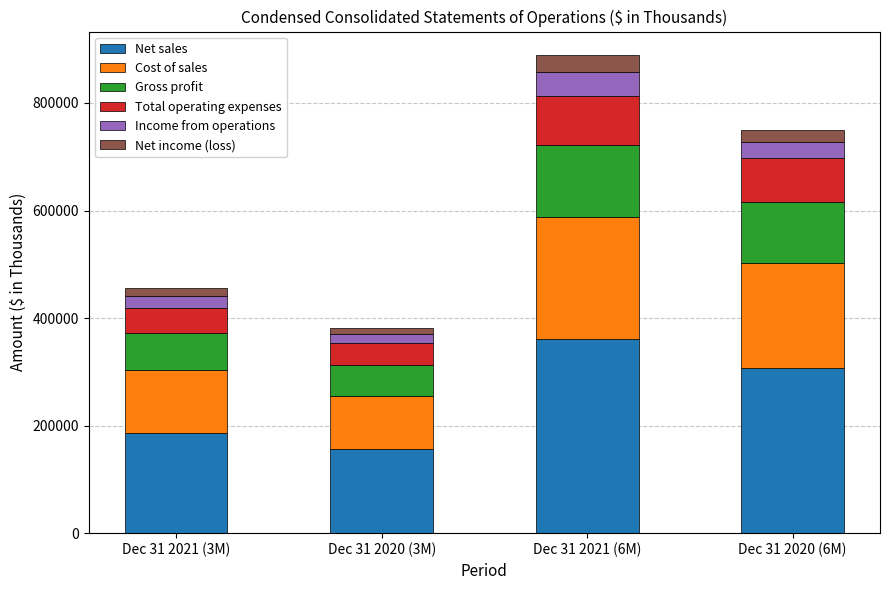

What is the difference between the maximum and second lowest values in the Net sales series?

175610